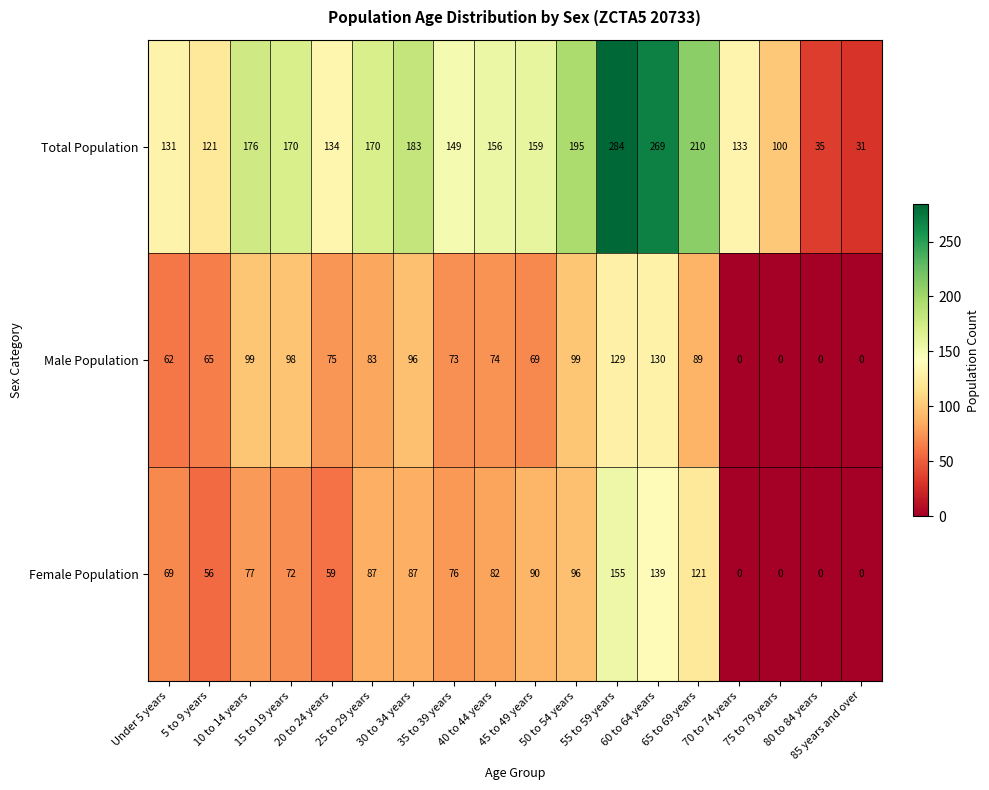

Is it true that Female Population equals 96 at 50 to 54 years?

True